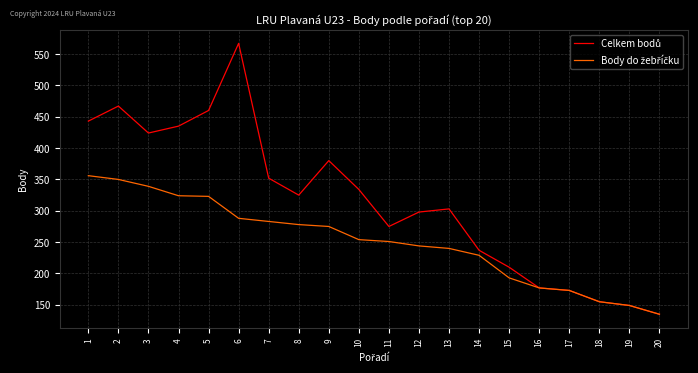

What is the greatest value displayed?

567